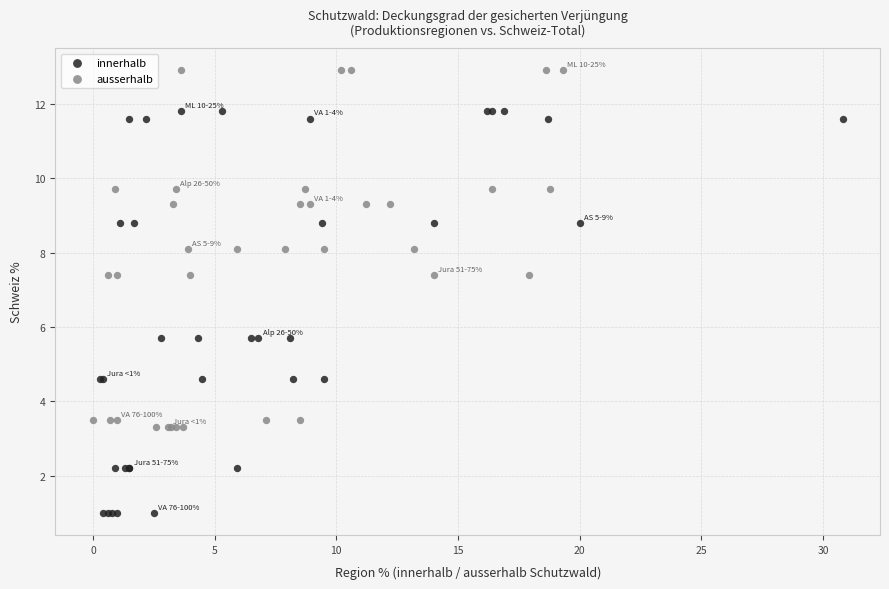

Which series reaches the minimum Y coordinate?

innerhalb